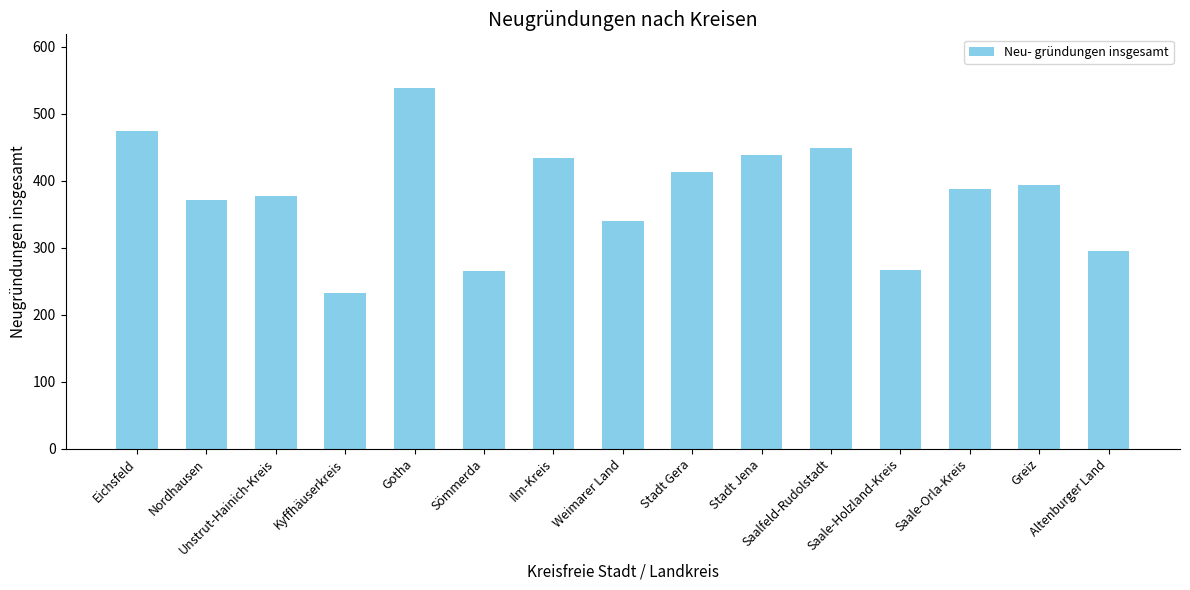

What is the value of the 13th bar from the left?

388